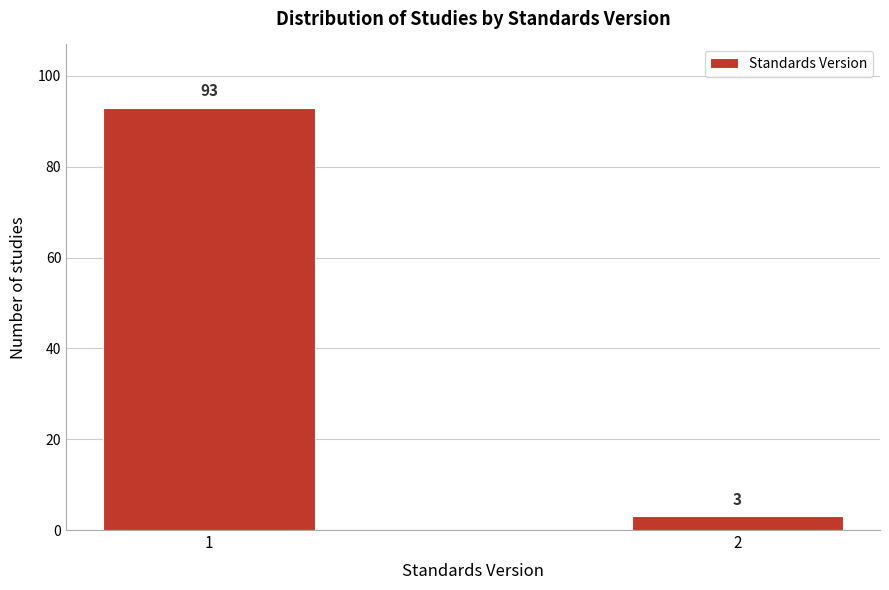

Reading left to right, extract all data points from this chart.

1=93	2=3